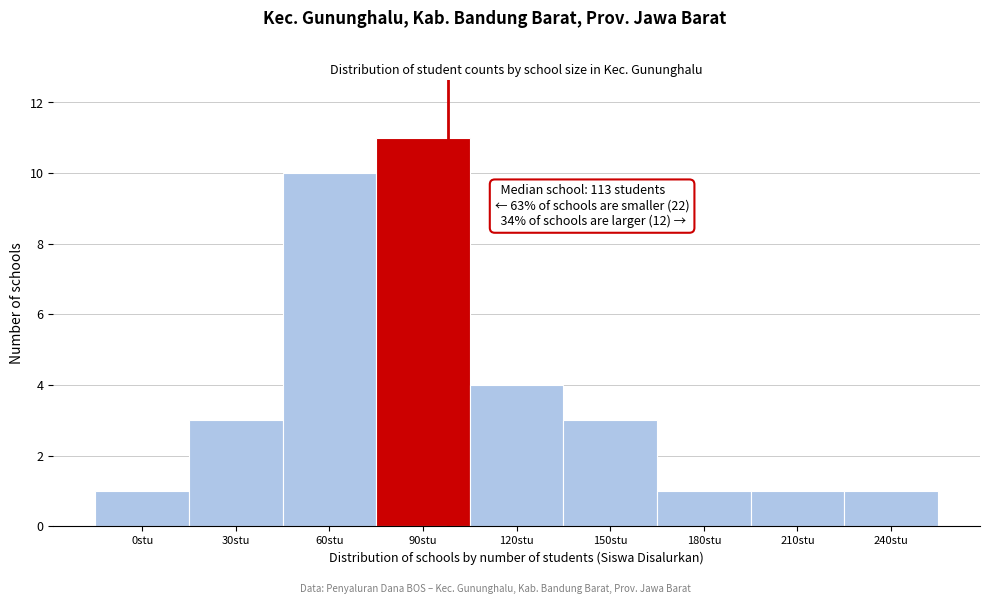

Reading left to right, extract all data points from this chart.

0stu=1	30stu=3	60stu=10	90stu=11	120stu=4	150stu=3	180stu=1	210stu=1	240stu=1